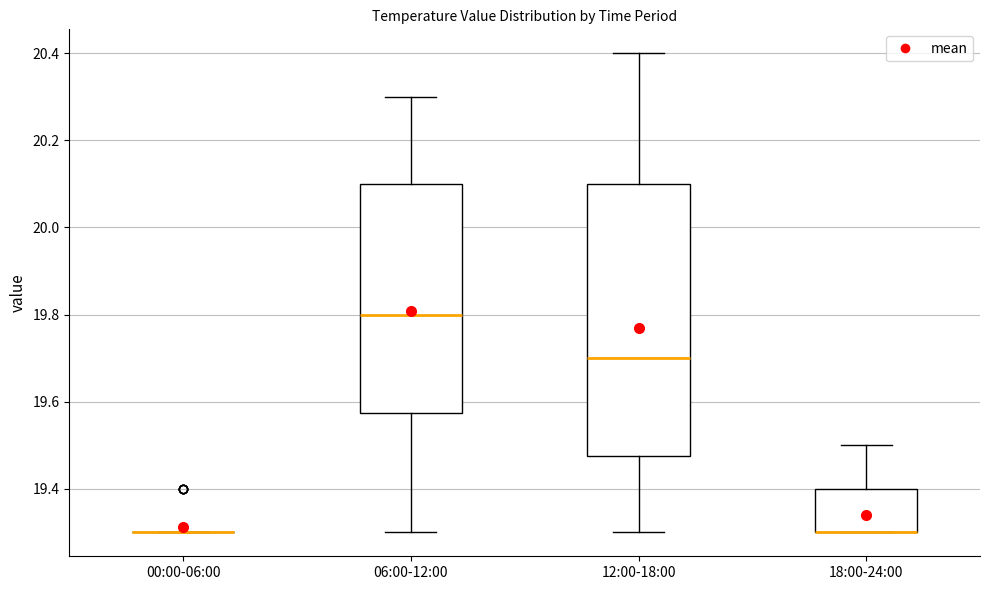

Which box is the tallest, from its lower edge to its upper edge?

12:00-18:00